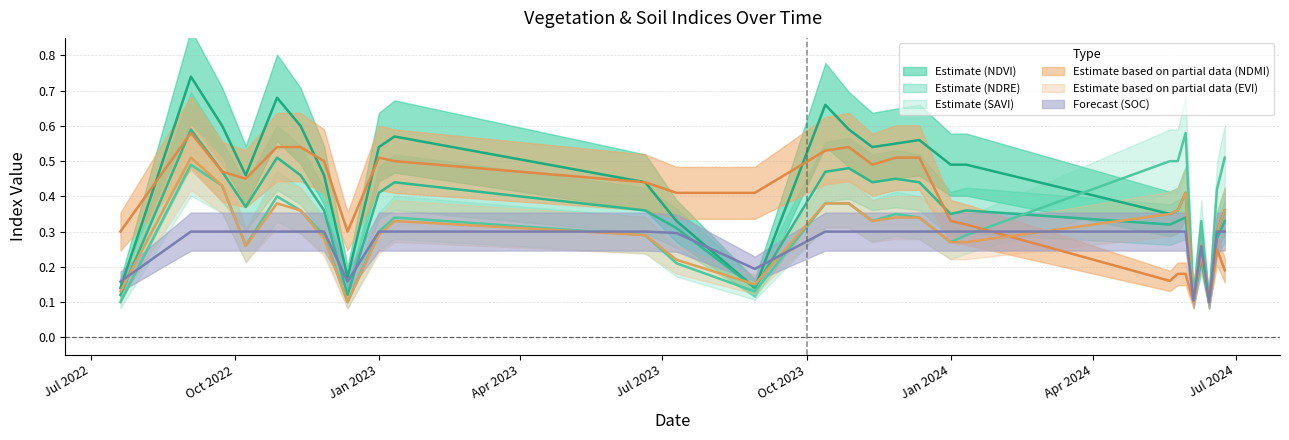

What is the greatest value displayed?

0.7